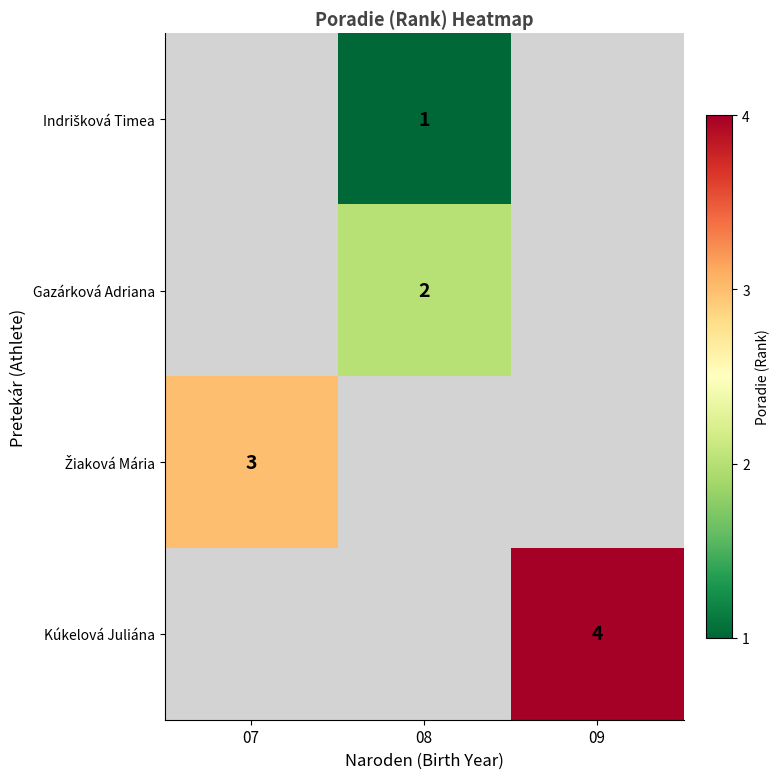

At which category is the sum across all series the highest?

09